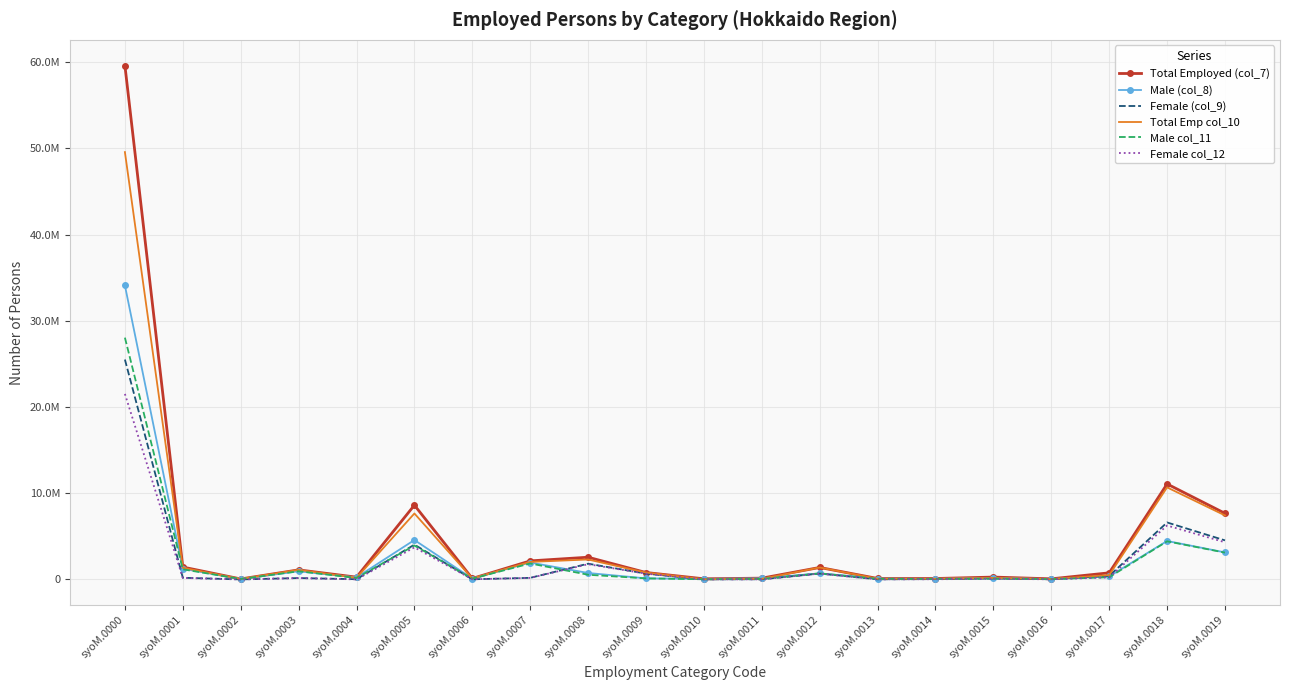

What are all the series names shown in the legend?

Total Employed (col_7), Male (col_8), Female (col_9), Total Emp col_10, Male col_11, Female col_12